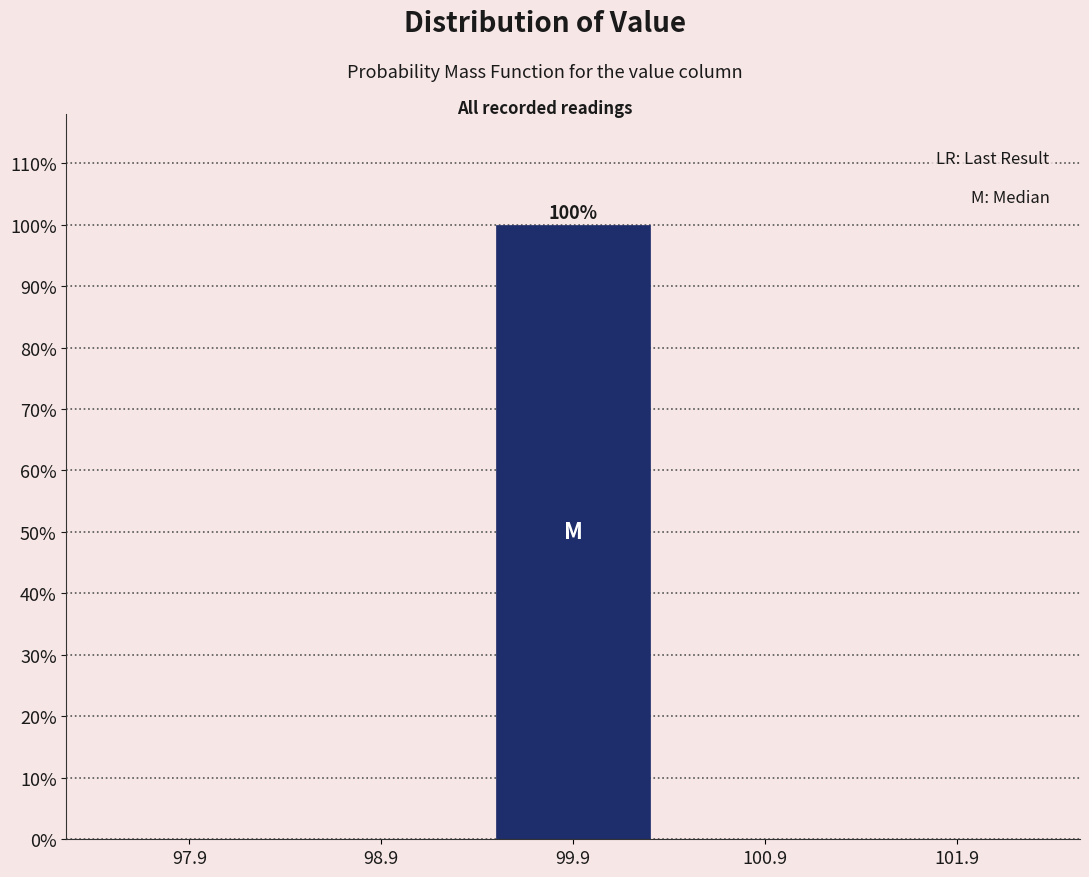

Over which range of the x-axis is the bar tallest?

99.4 to 100.4